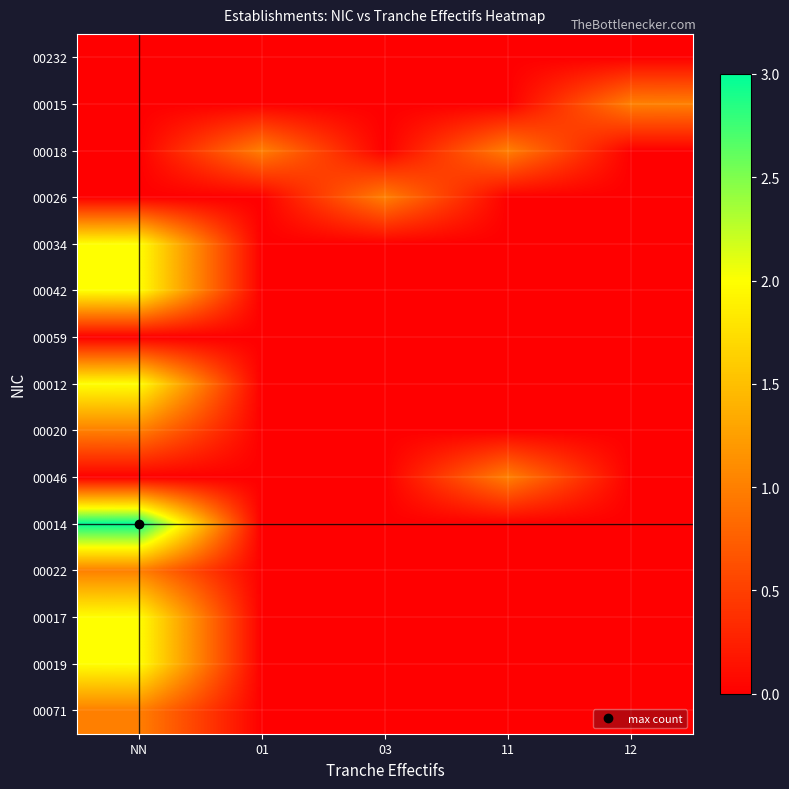

What is the total value across all series at NN?

16